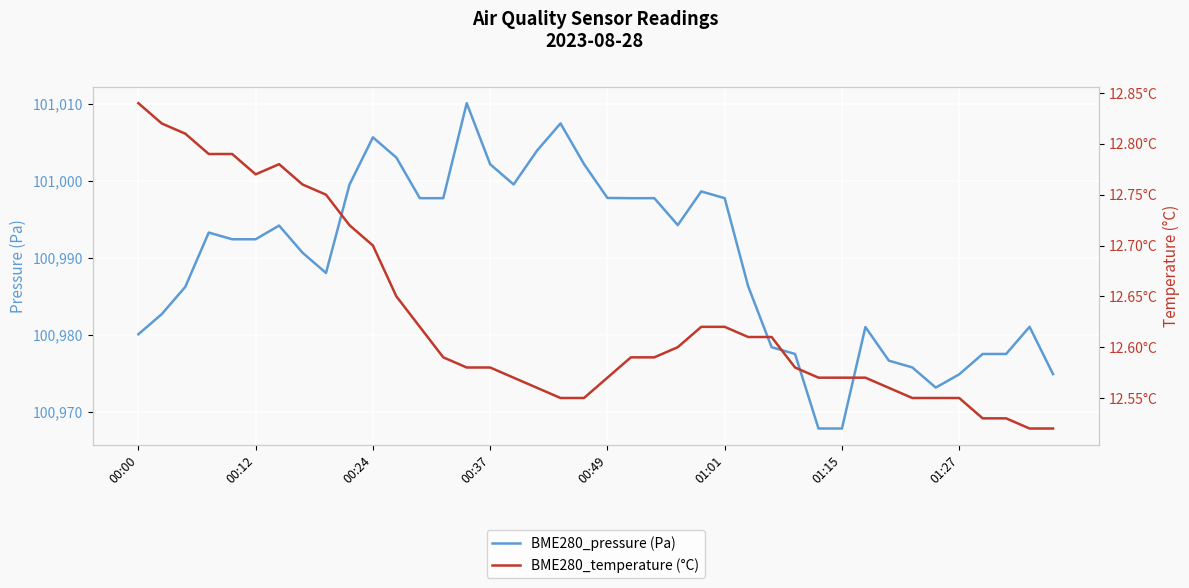

True or false: BME280_pressure (Pa) and BME280_temperature (°C) intersect in this chart.

False